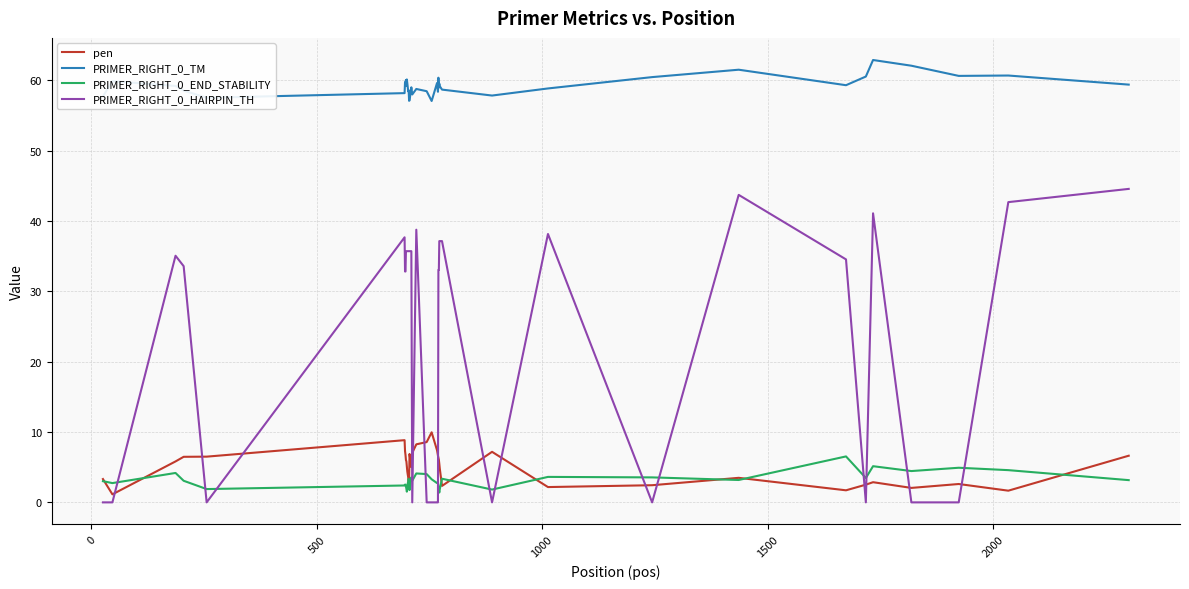

Which series has the largest range (max minus min)?

PRIMER_RIGHT_0_HAIRPIN_TH